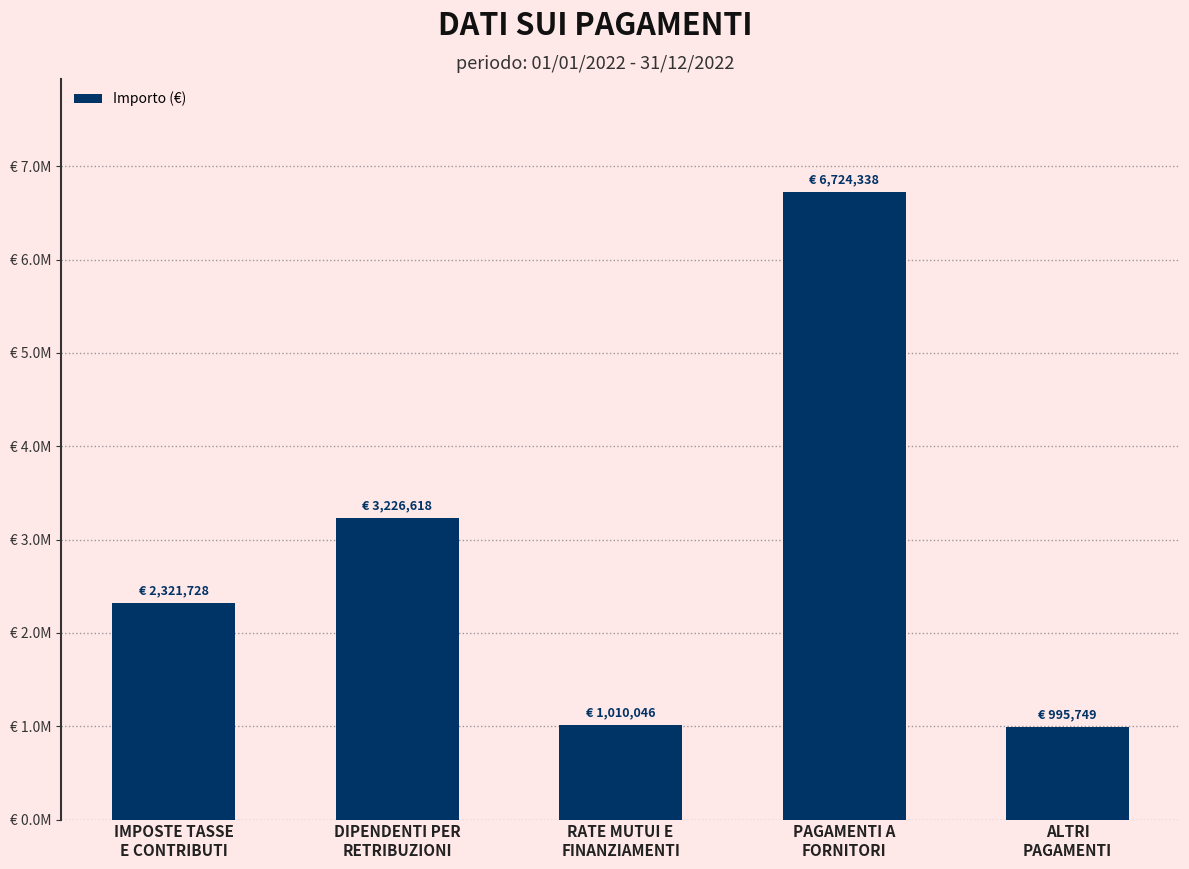

What is the maximum value shown in the chart?

6724338.3